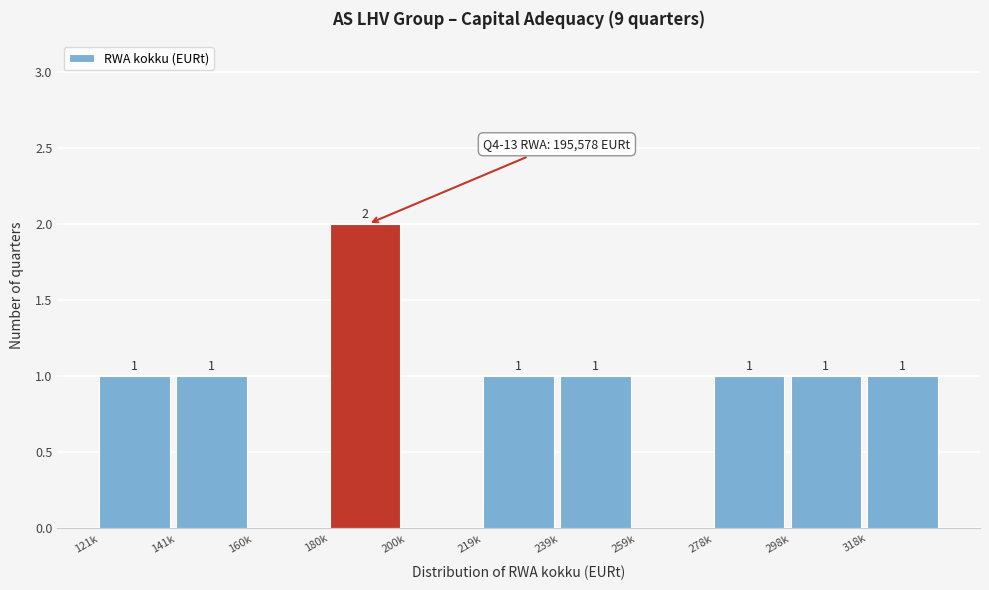

Reading left to right, extract all data points from this chart.

121k=1	141k=1	160k=0	180k=2	200k=0	219k=1	239k=1	259k=0	278k=1	298k=1	318k=1